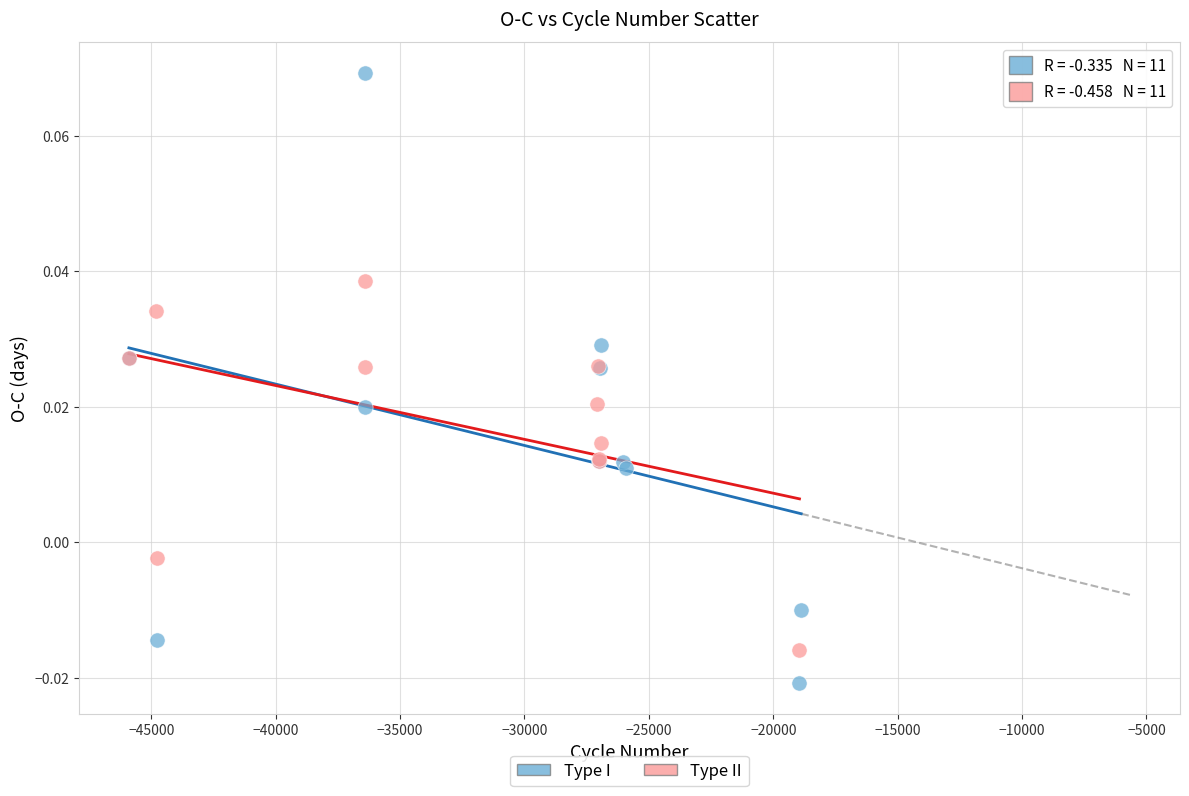

Which series reaches the minimum Y coordinate?

Type I